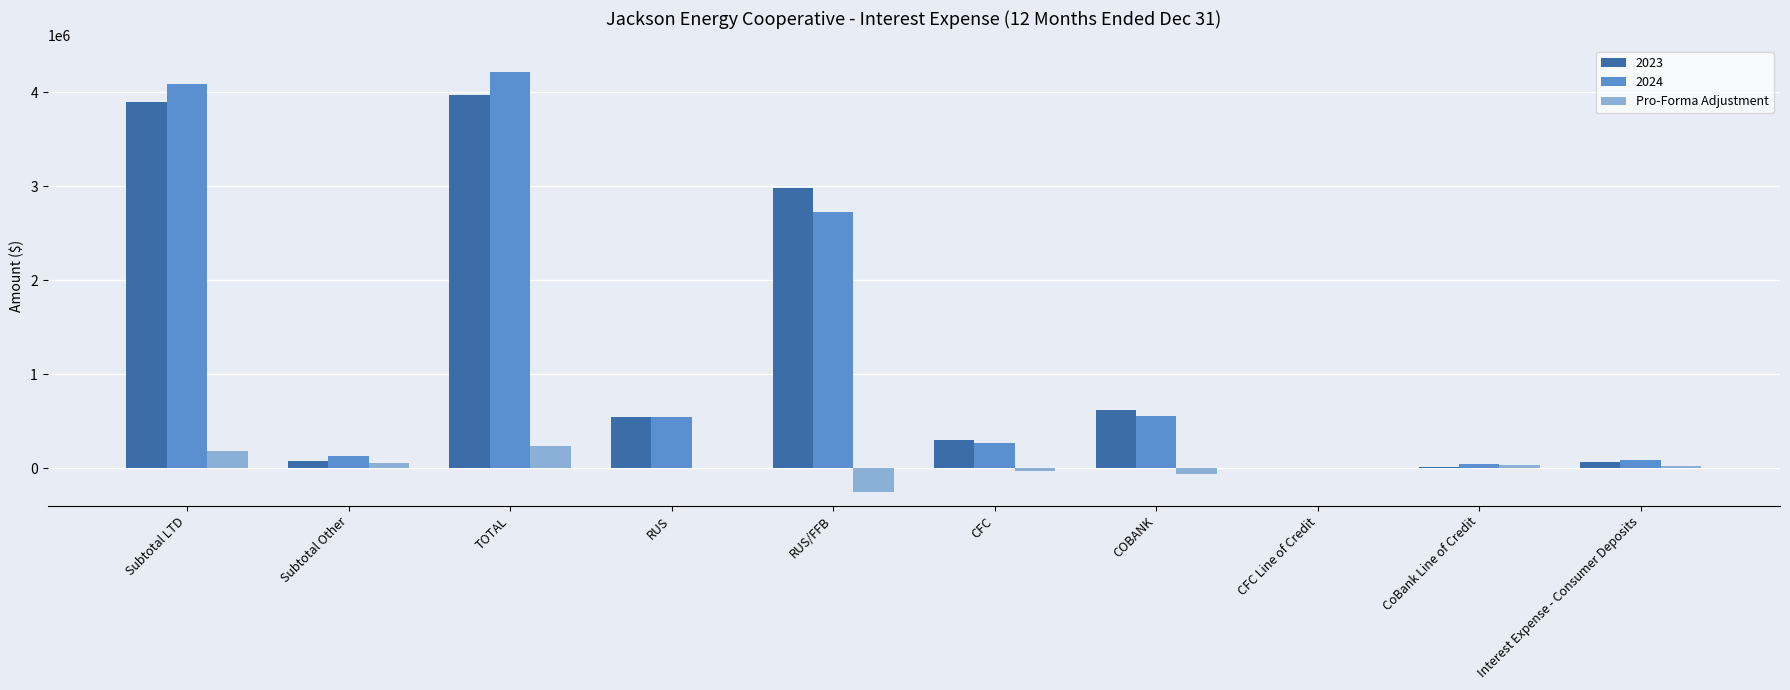

How many distinct data groups are displayed?

3